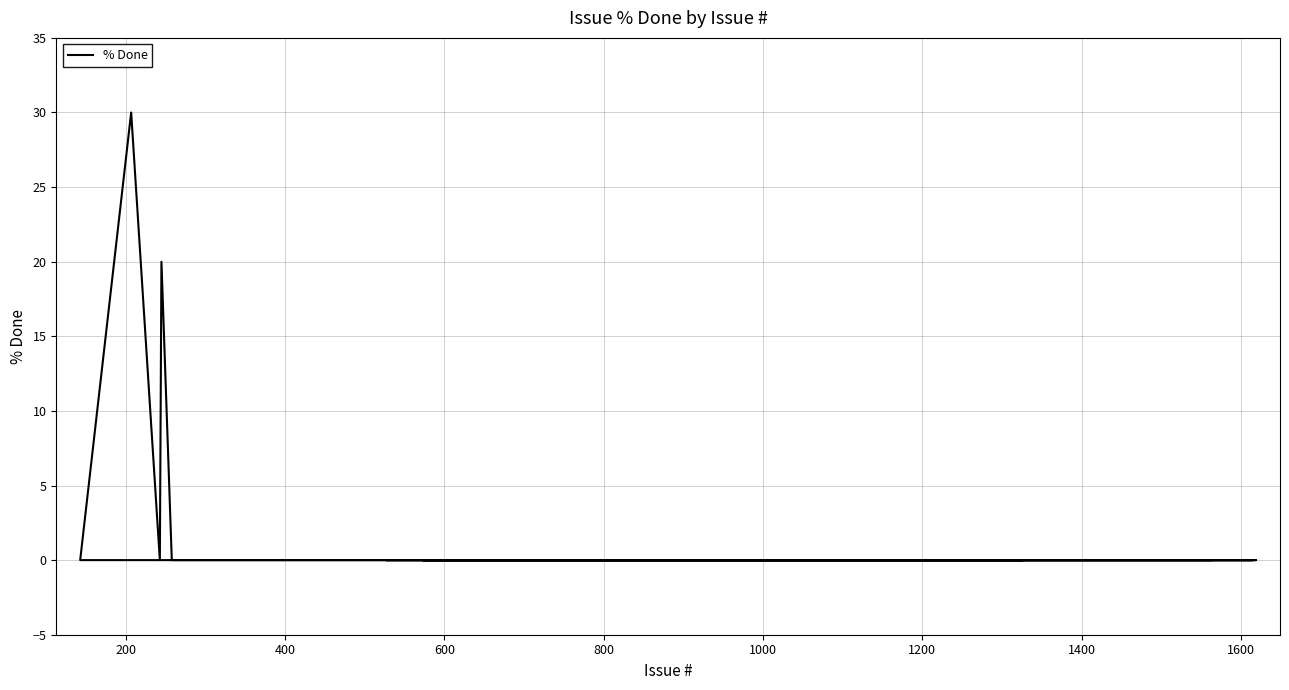

What is the difference between the maximum and minimum values?

30